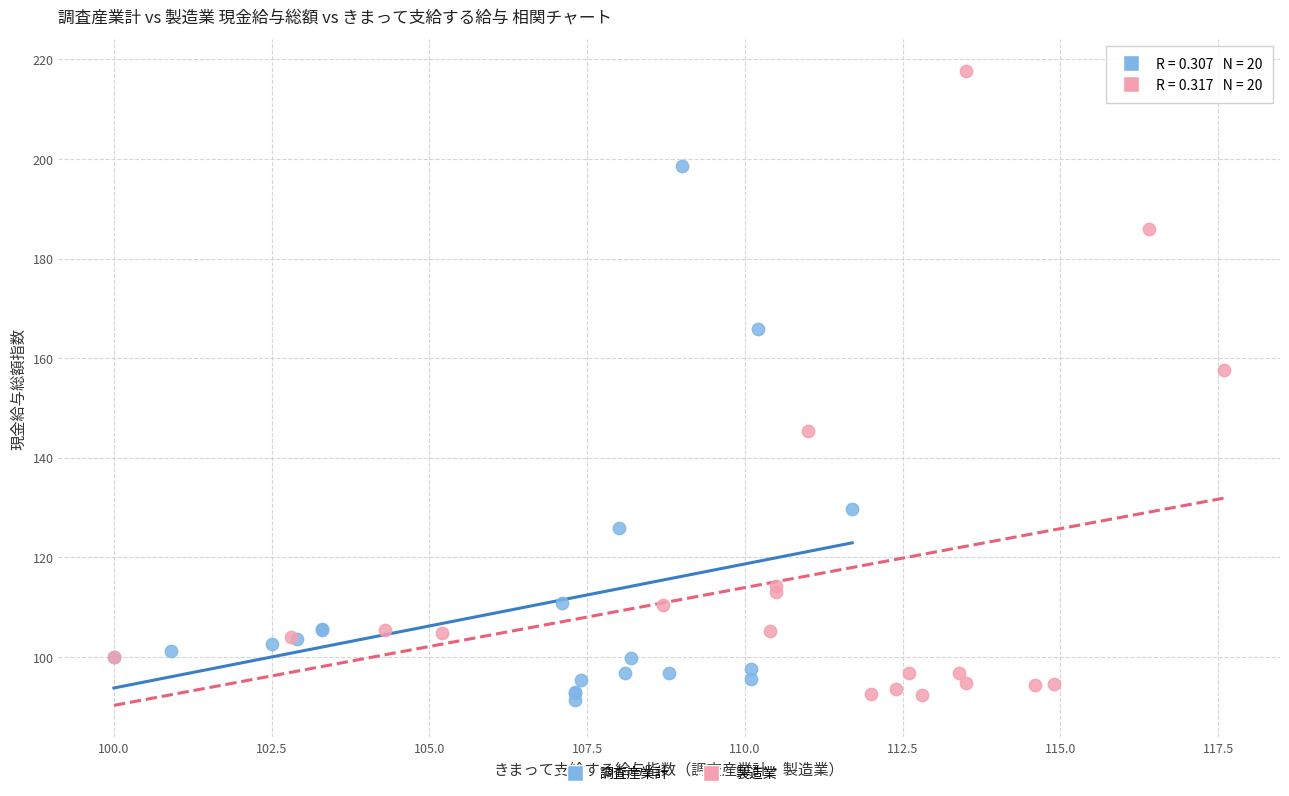

Which series reaches the maximum Y coordinate?

製造業